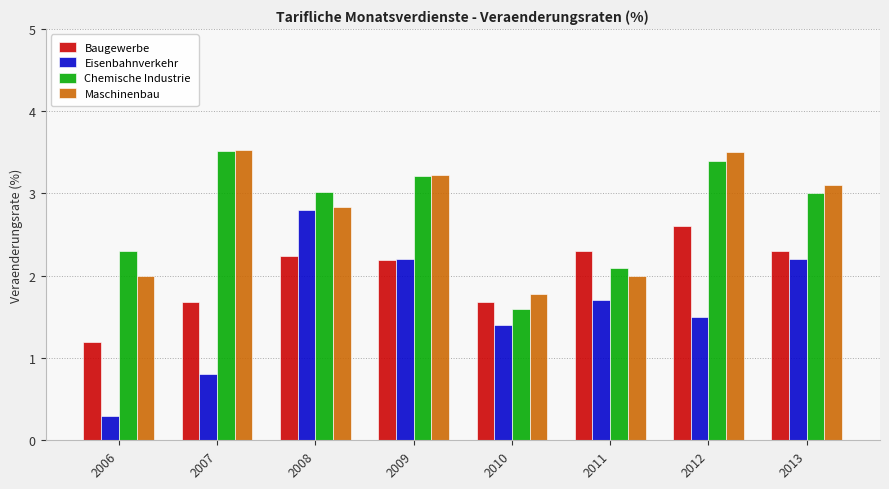

What is the sum of all Maschinenbau values?

22.0